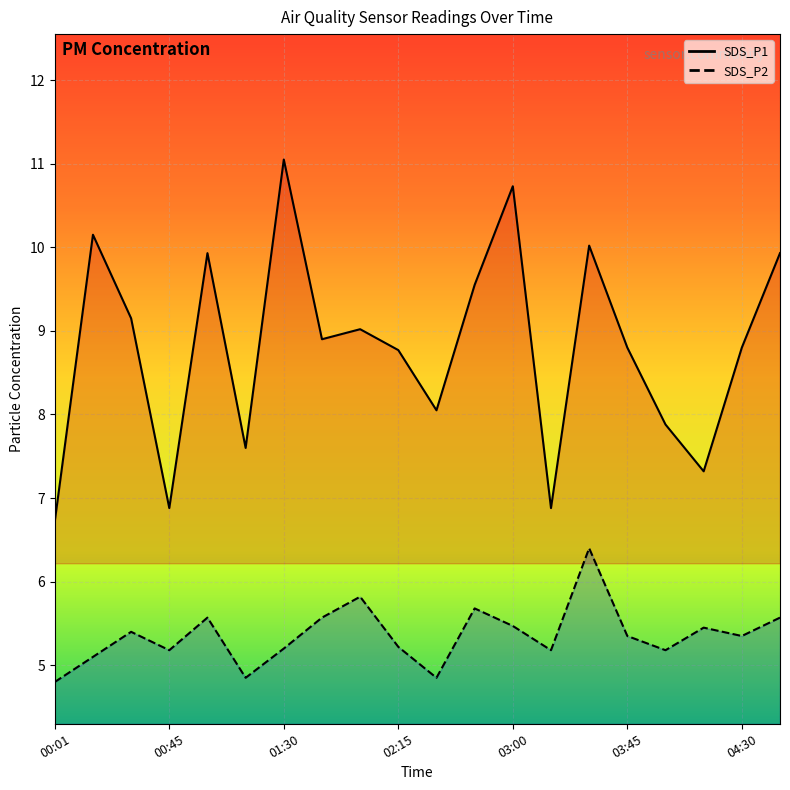

True or false: SDS_P2 has more than 1 points higher than both neighbors.

True